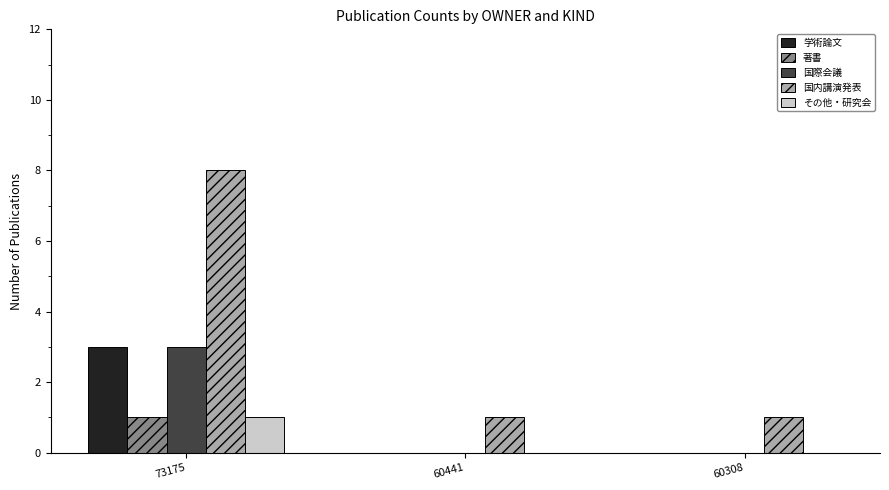

What are all the series names shown in the legend?

学術論文, 著書, 国際会議, 国内講演発表, その他・研究会